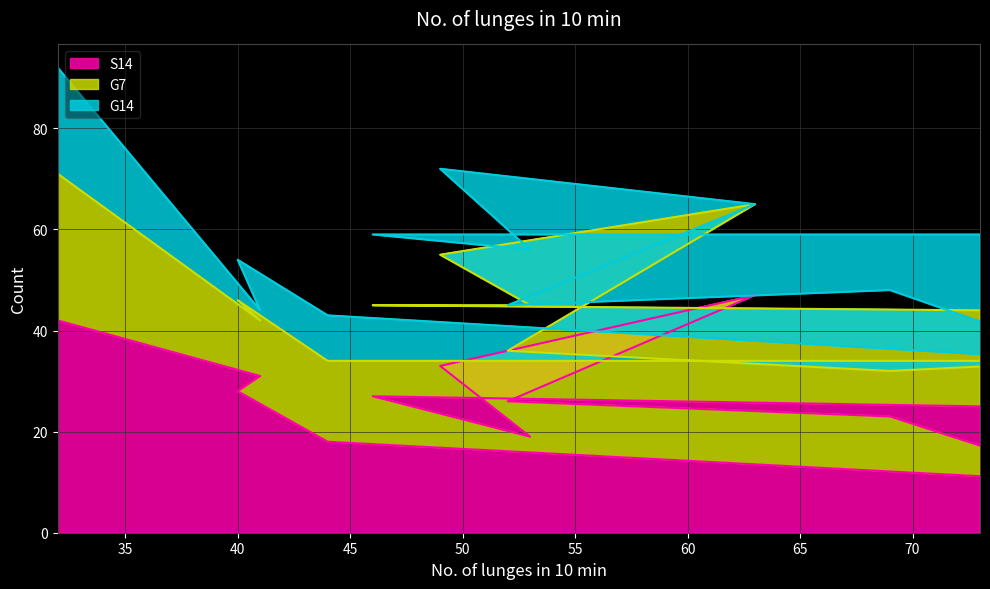

In S14, how many points are lower than both neighbors (excluding endpoints)?

2